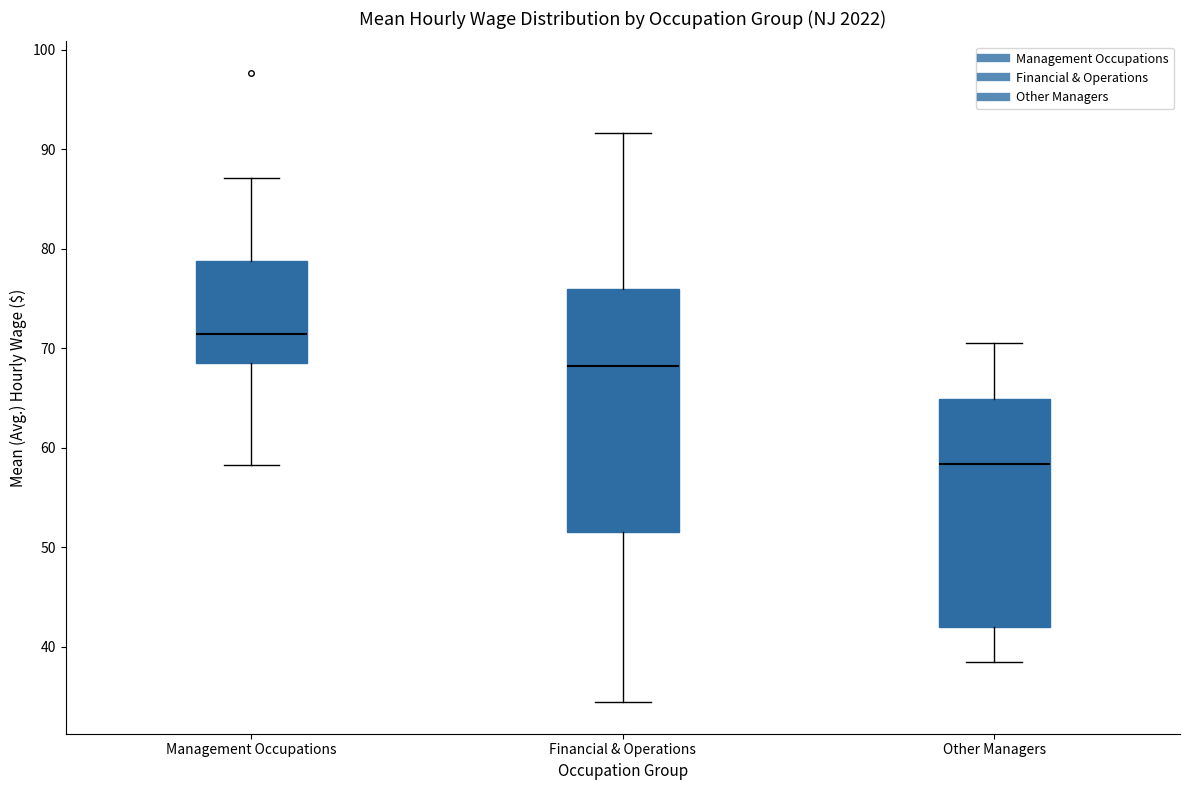

Reading left to right, transcribe this box plot: for each box, give where its median line is, the range the box spans, and where its two whiskers end, as read against the y-axis. The values are not printed on the chart, so give them approximately, as read against the axis.

Management Occupations: median 71, box 69 to 79, whiskers 58 to 87
Financial & Operations: median 68, box 52 to 76, whiskers 34 to 92
Other Managers: median 58, box 42 to 65, whiskers 38 to 70